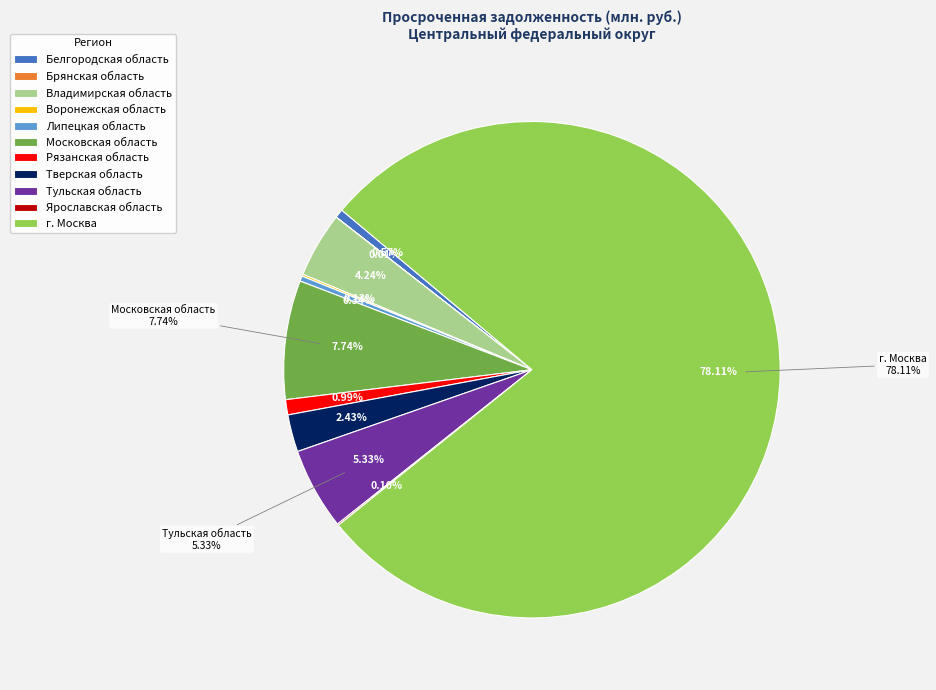

What is the change in value from Рязанская область to Ярославская область?

-754